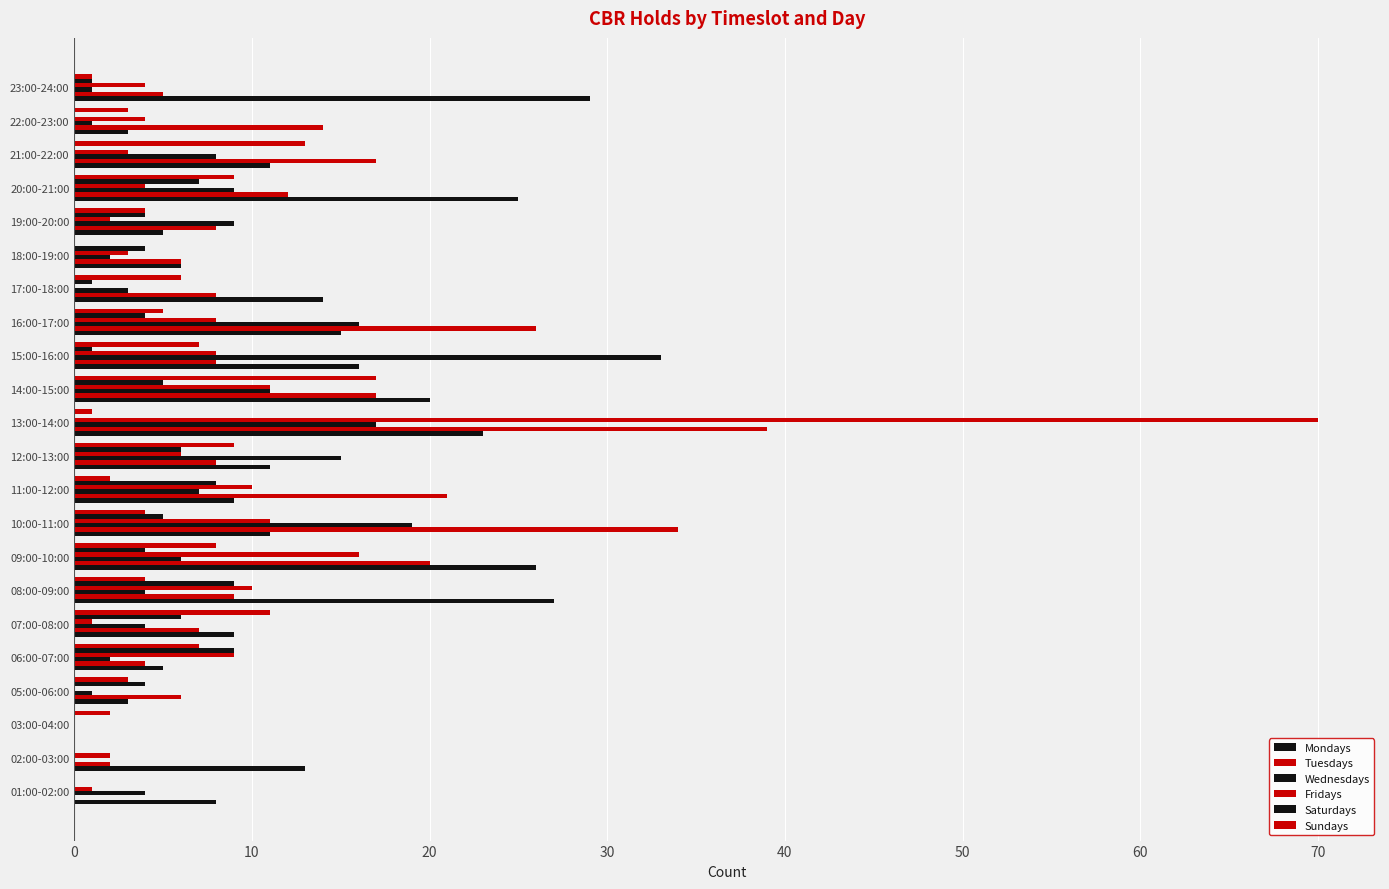

What is the difference between the maximum and minimum values in the Tuesdays series?

39